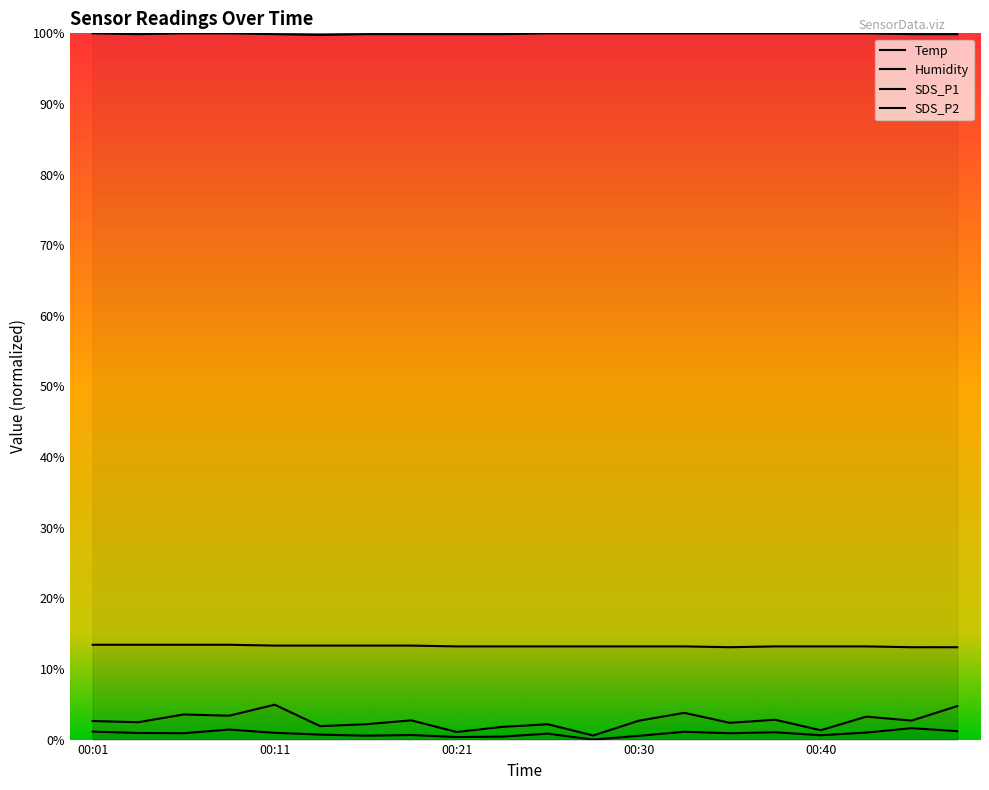

Is the value of Humidity at 15 greater than the value of SDS_P1 at 00:21?

Yes